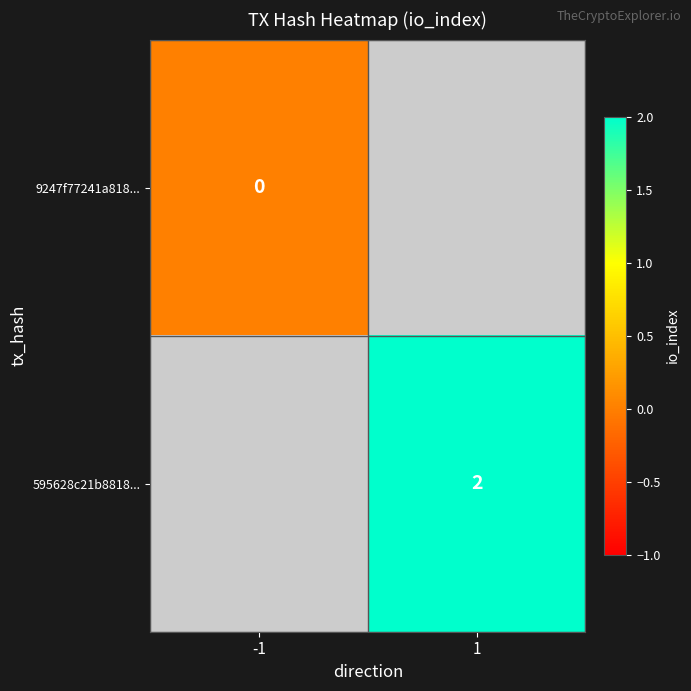

At how many categories does at least one series exceed 1?

1